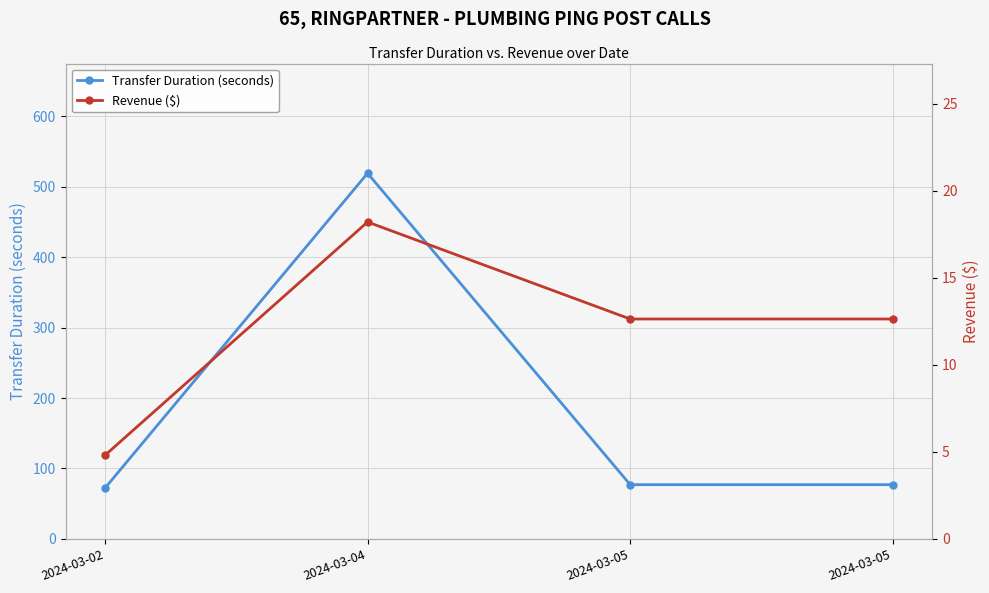

Is it true that Transfer Duration (seconds) equals 42.1 at 2024-03-05?

False